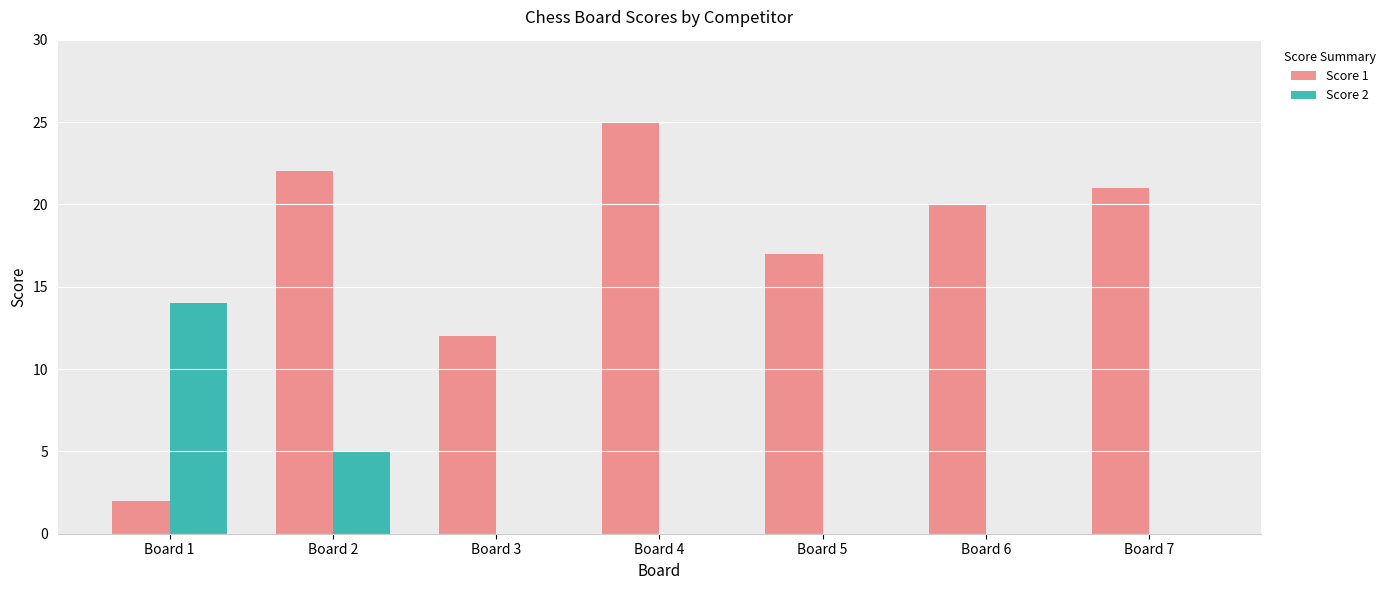

Is the value of Score 1 at Board 1 greater than the value of Score 2 at Board 7?

Yes